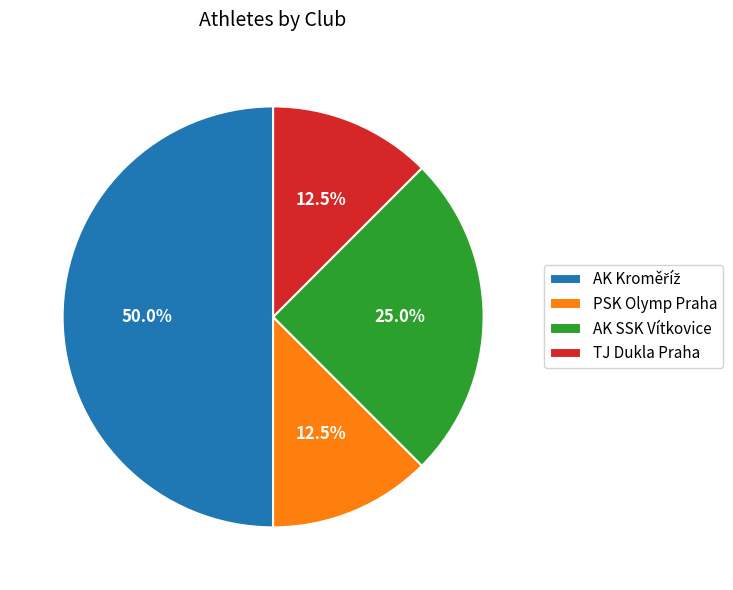

Approximately how many times larger is the value at PSK Olymp Praha compared to AK SSK Vítkovice?

0.5